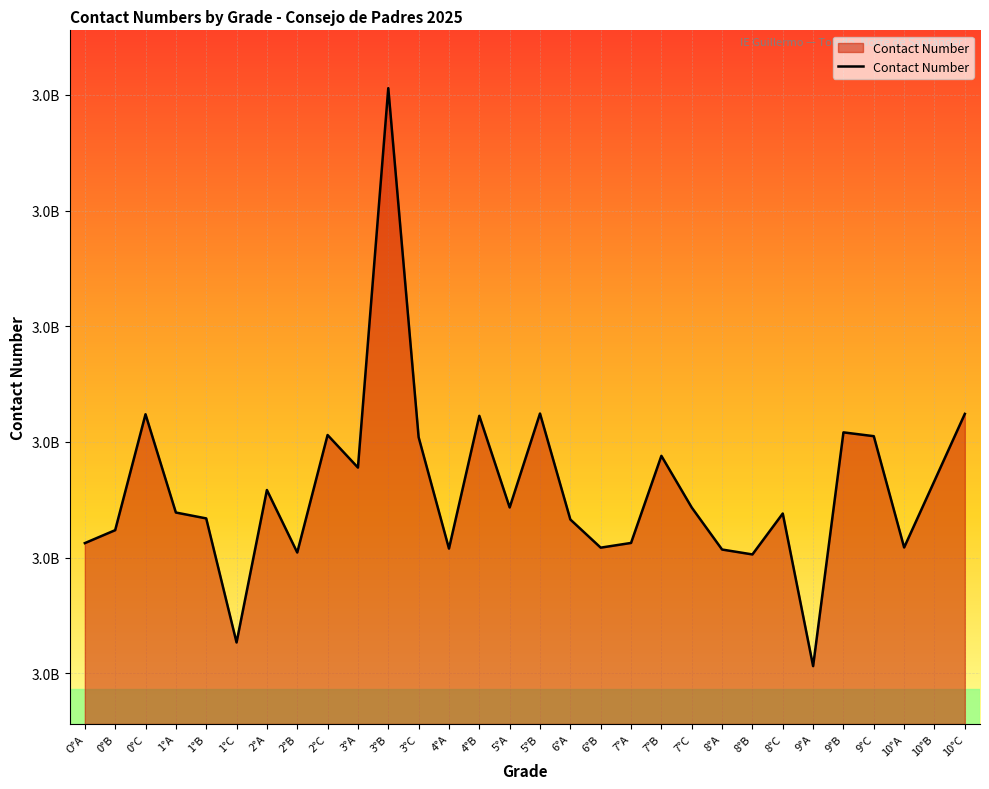

Does the chart have visible grid lines?

Yes